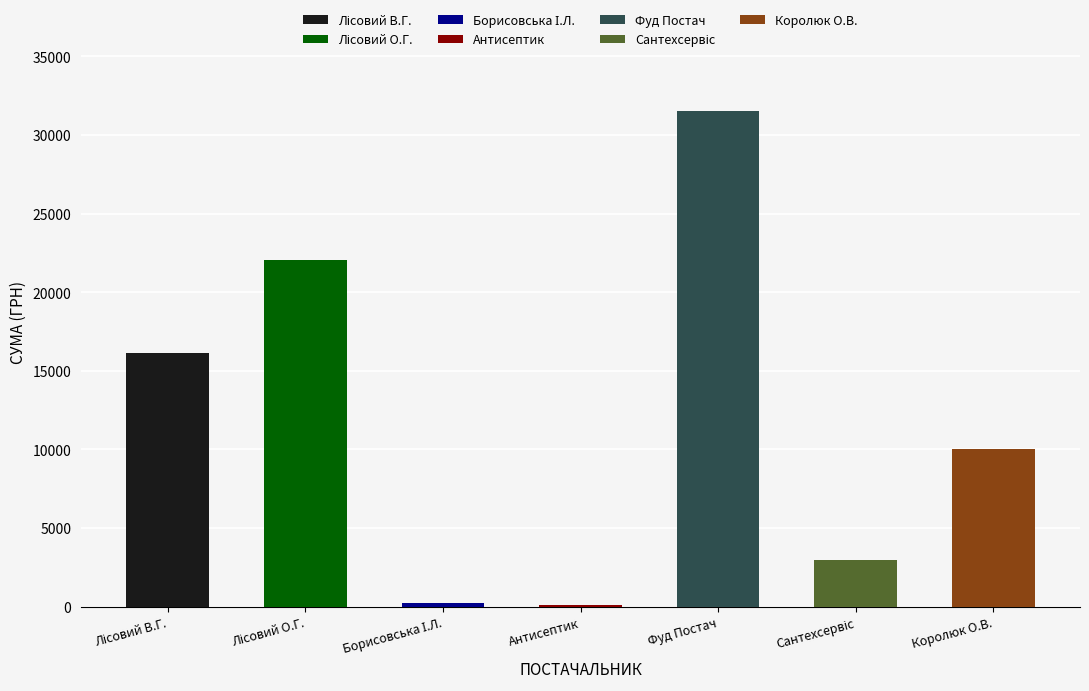

What is the label of the 6th bar from the left?

Сантехсервіс